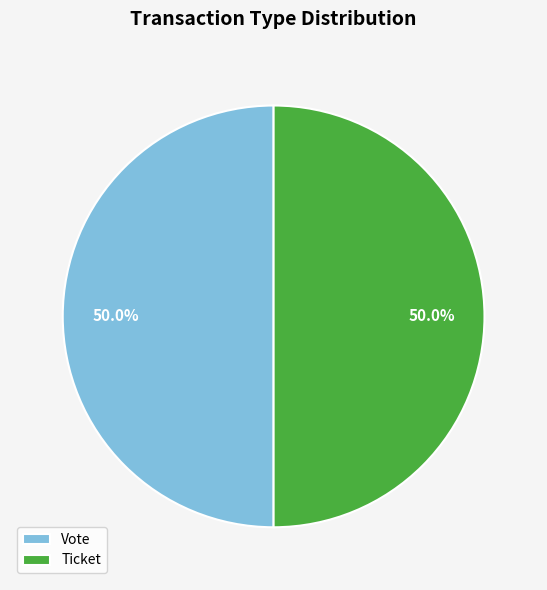

To the nearest percent, what is the difference between the largest and smallest slice percentages?

0%